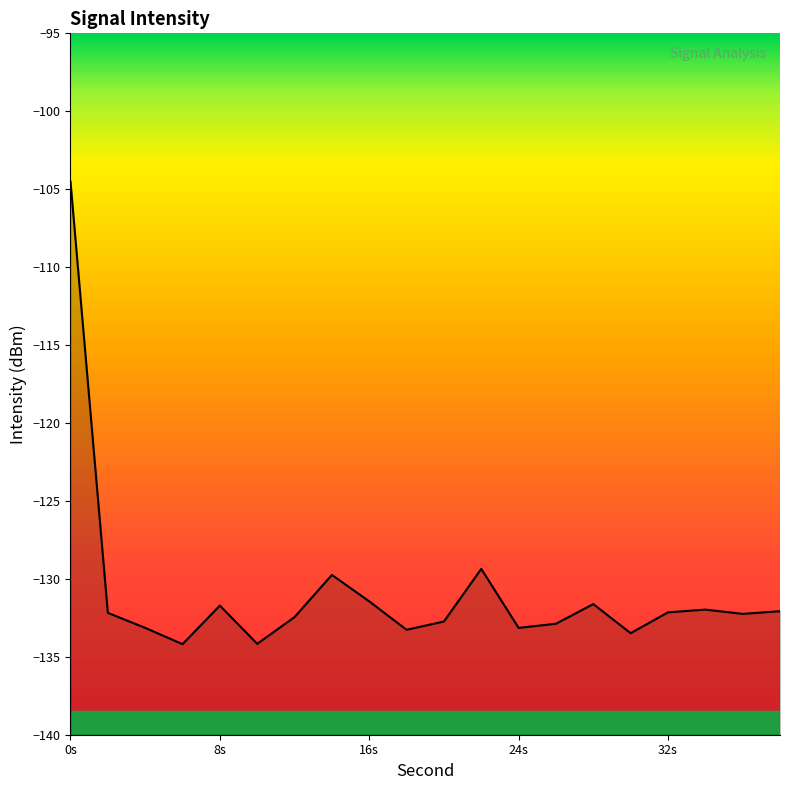

How many interior local peaks (higher than both neighbors) does the data have?

5